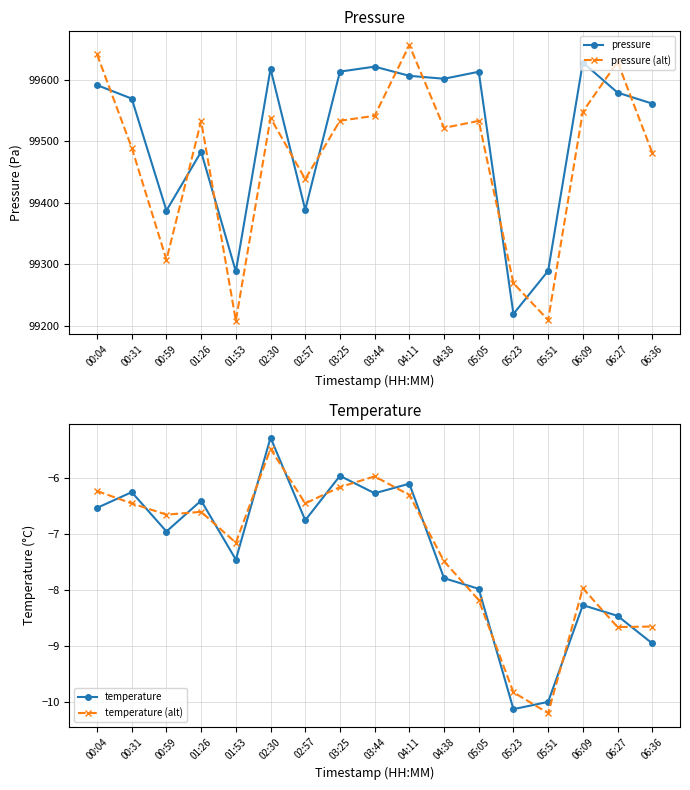

What is the difference between the maximum and minimum values in the temperature series?

4.8